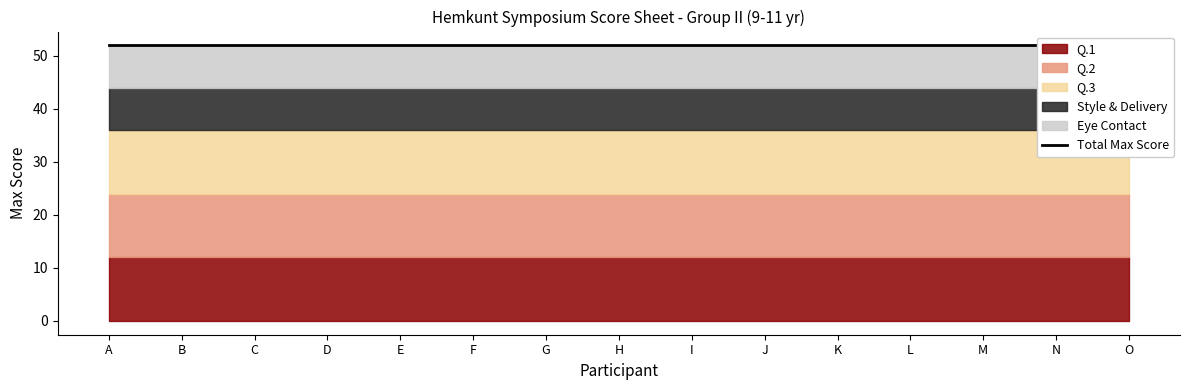

Rank the series by their maximum value, from highest to lowest.

Q.1, Q.2, Q.3, Style & Delivery, Eye Contact